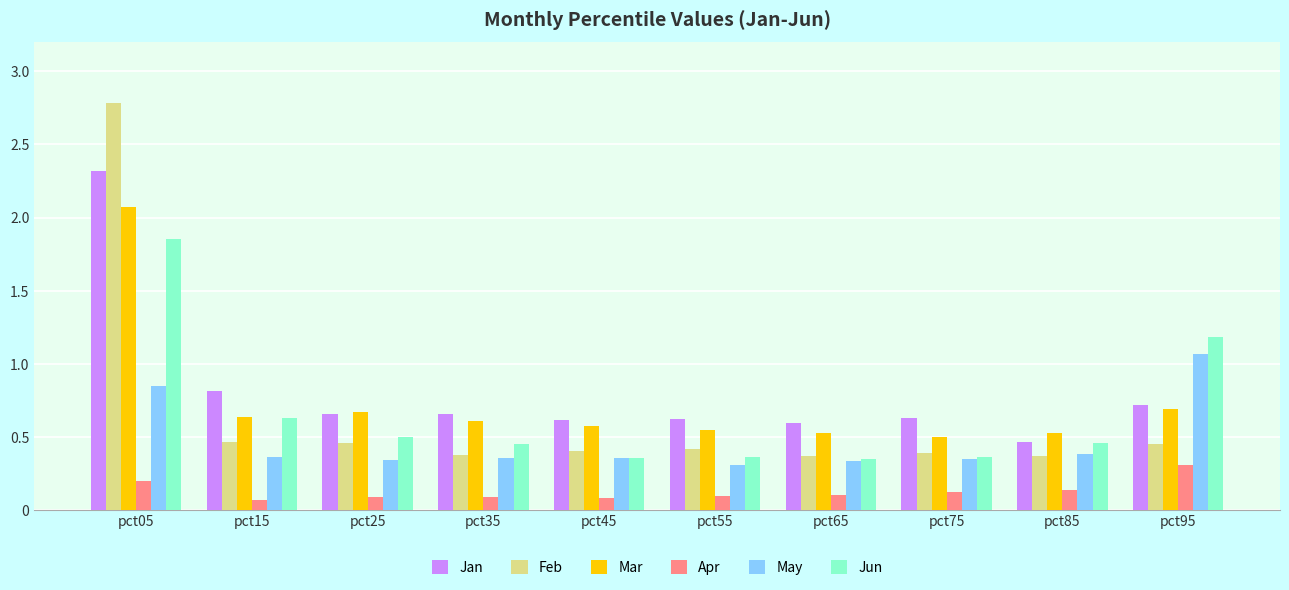

How many Mar values are between 0 and 1?

9